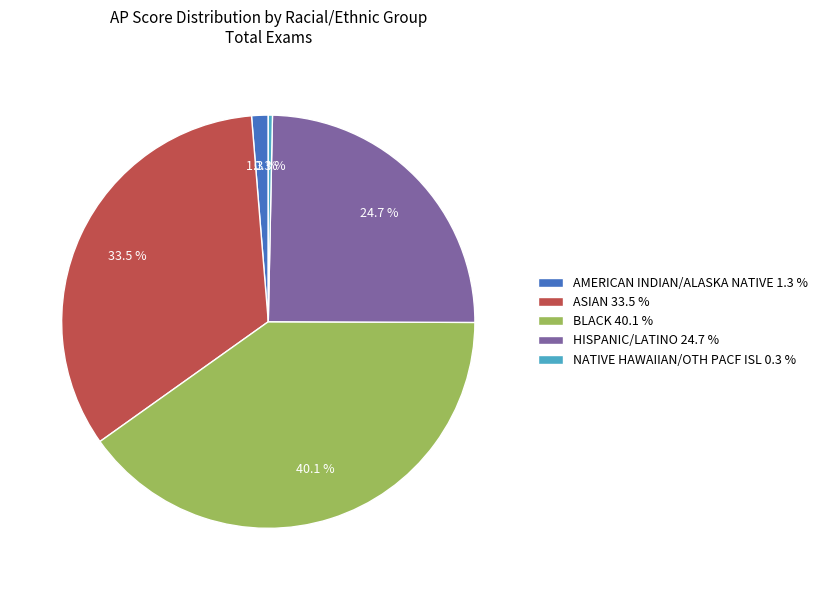

How many segments does this pie chart have?

5